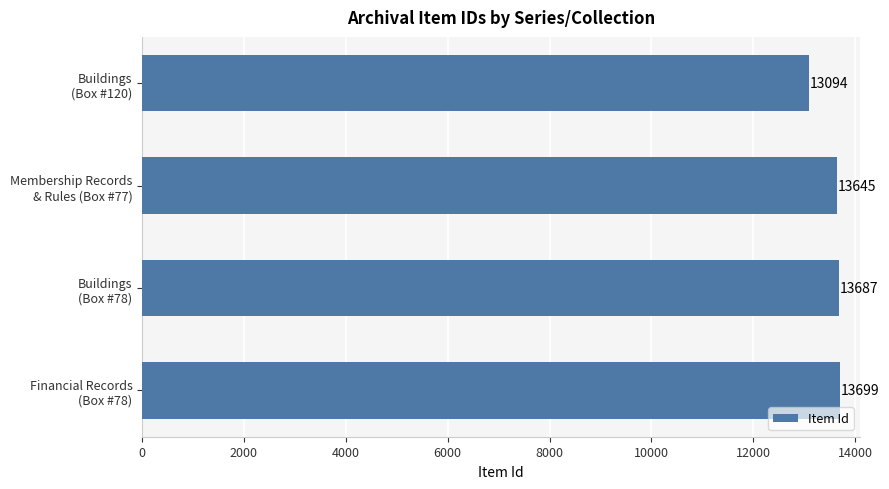

What is the difference between the second highest and second lowest values?

42